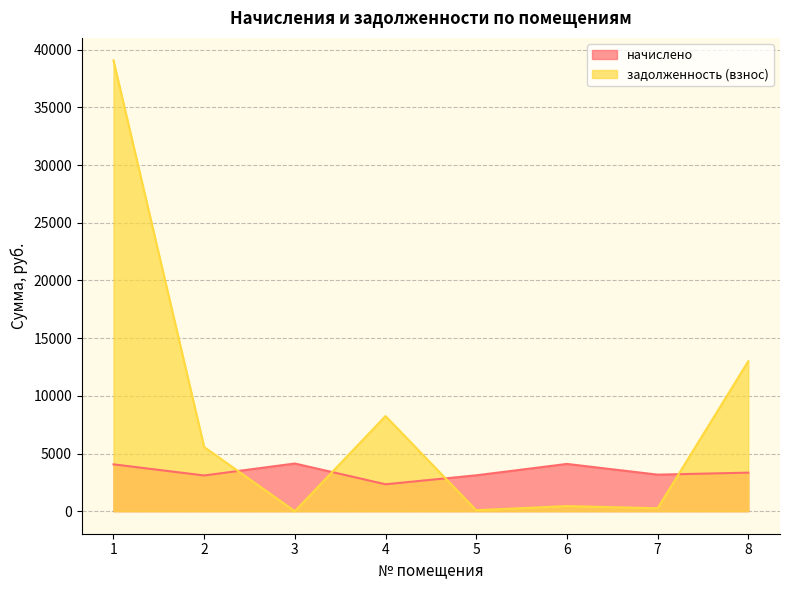

How many data points in начислено are less than 3340?

4